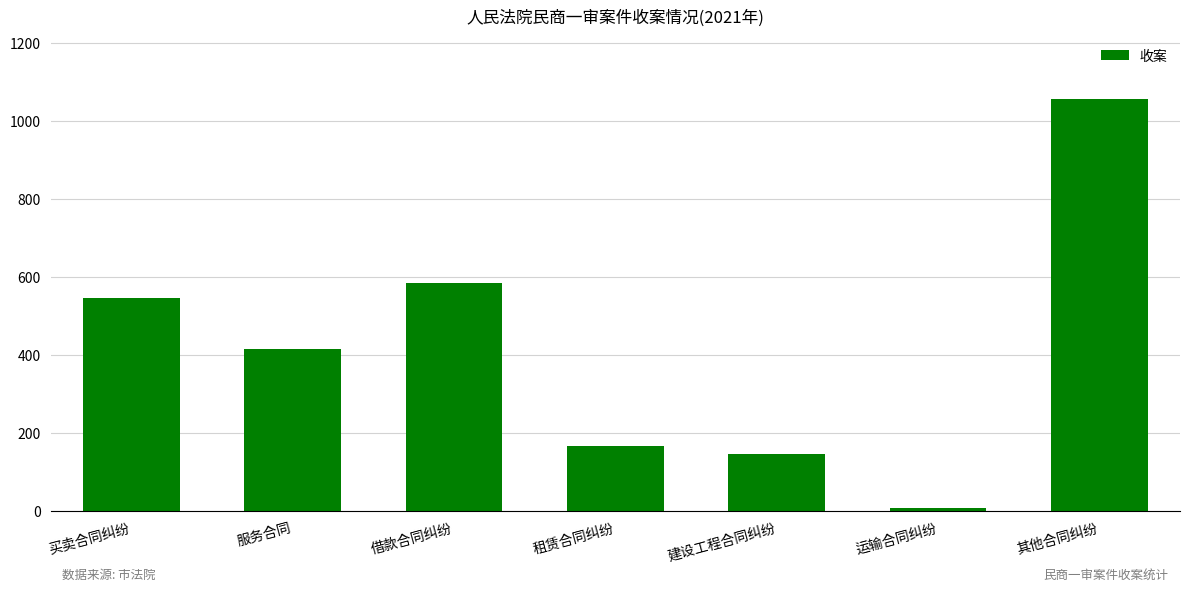

Are the bars horizontal?

No